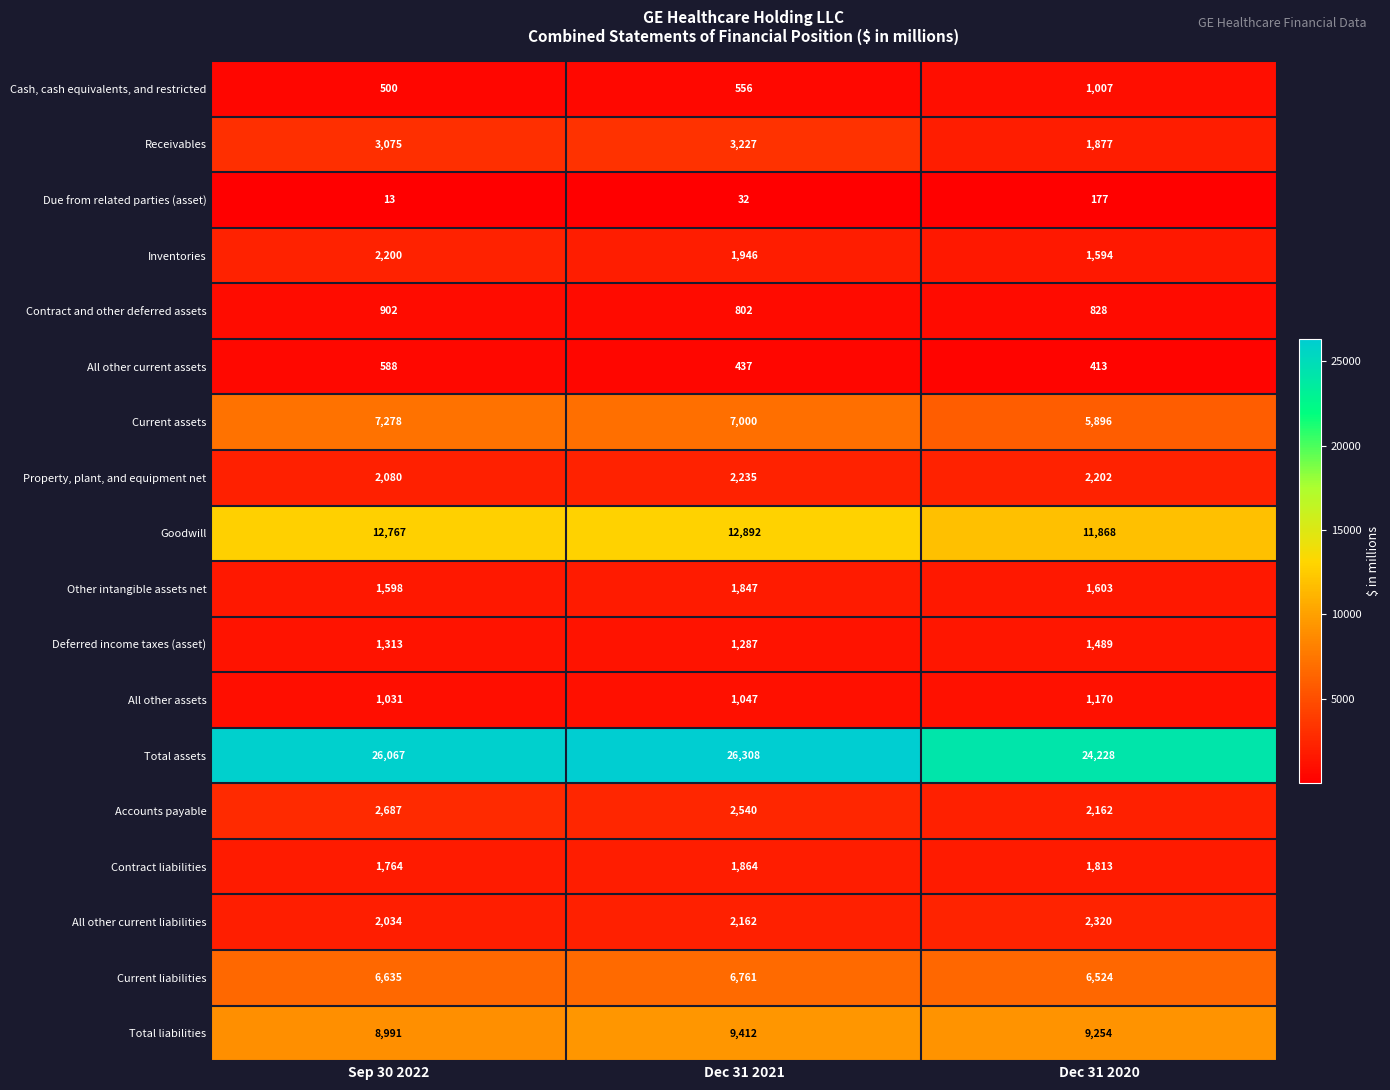

Read the All other assets value at Dec 31 2021, to the nearest 50.

1050